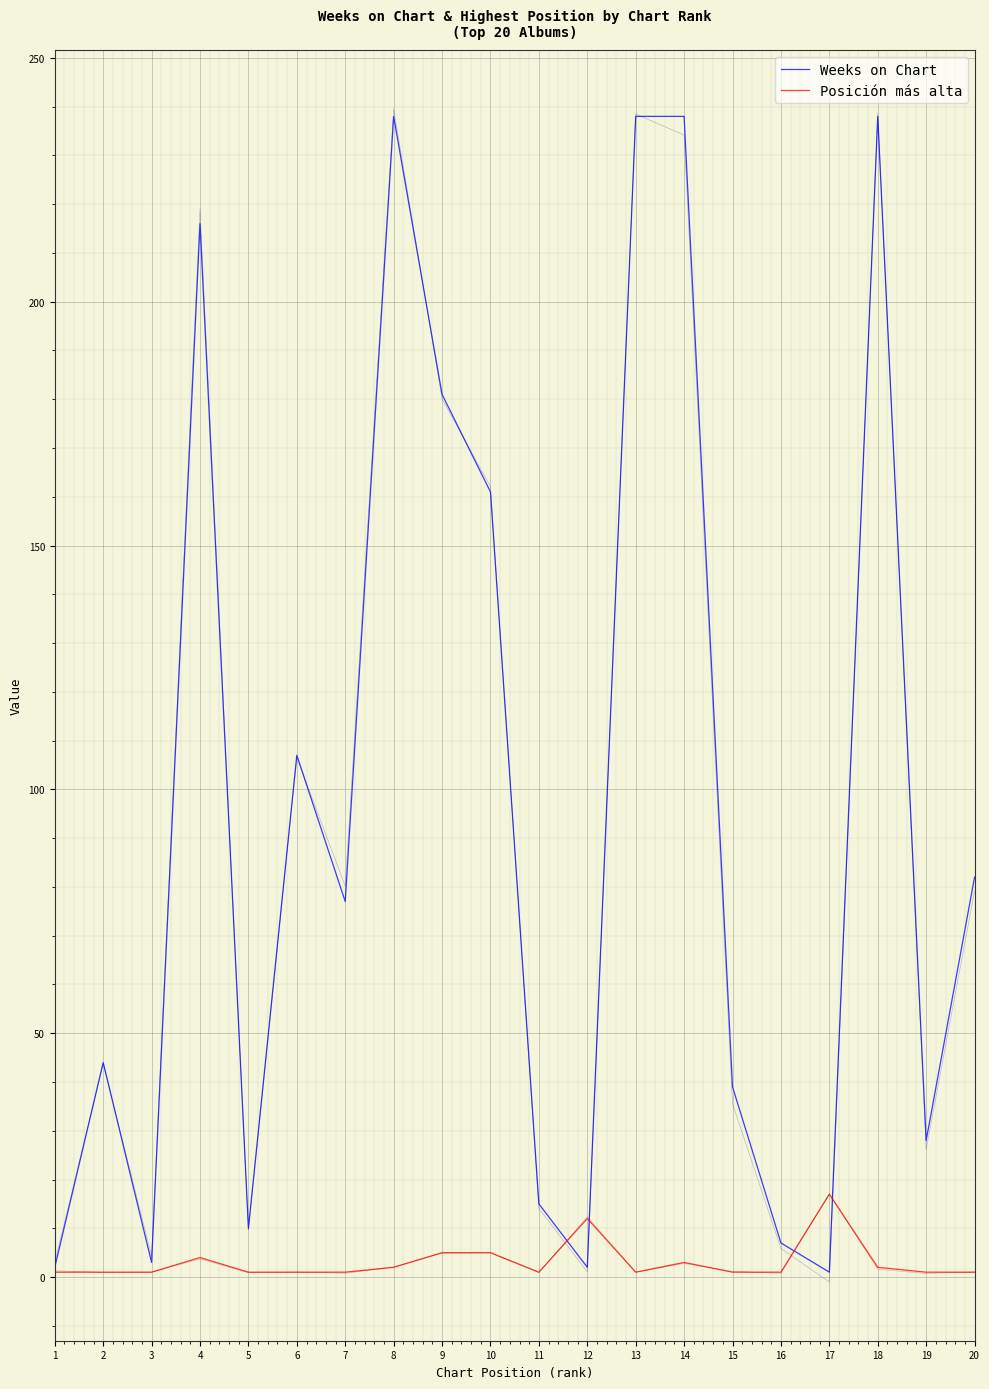

How many interior local peaks does the Weeks on Chart series have?

5